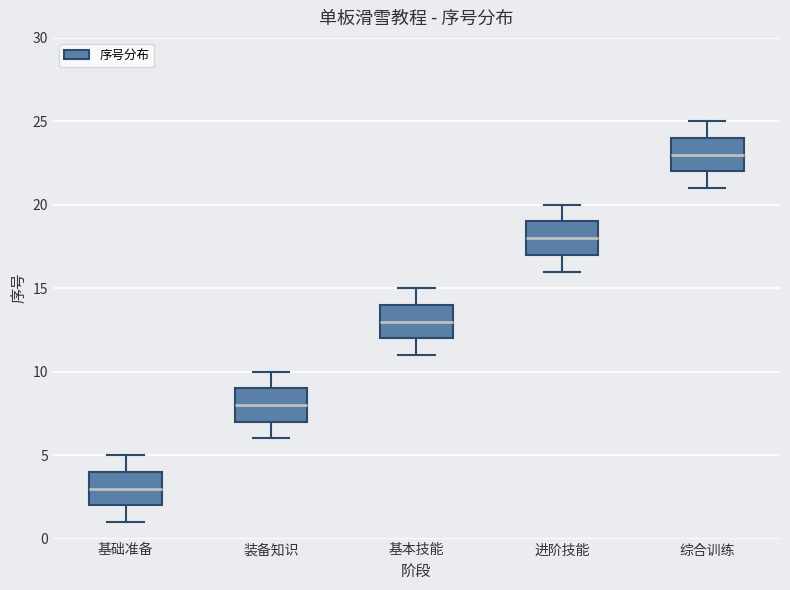

Which box's median line is the lowest?

基础准备